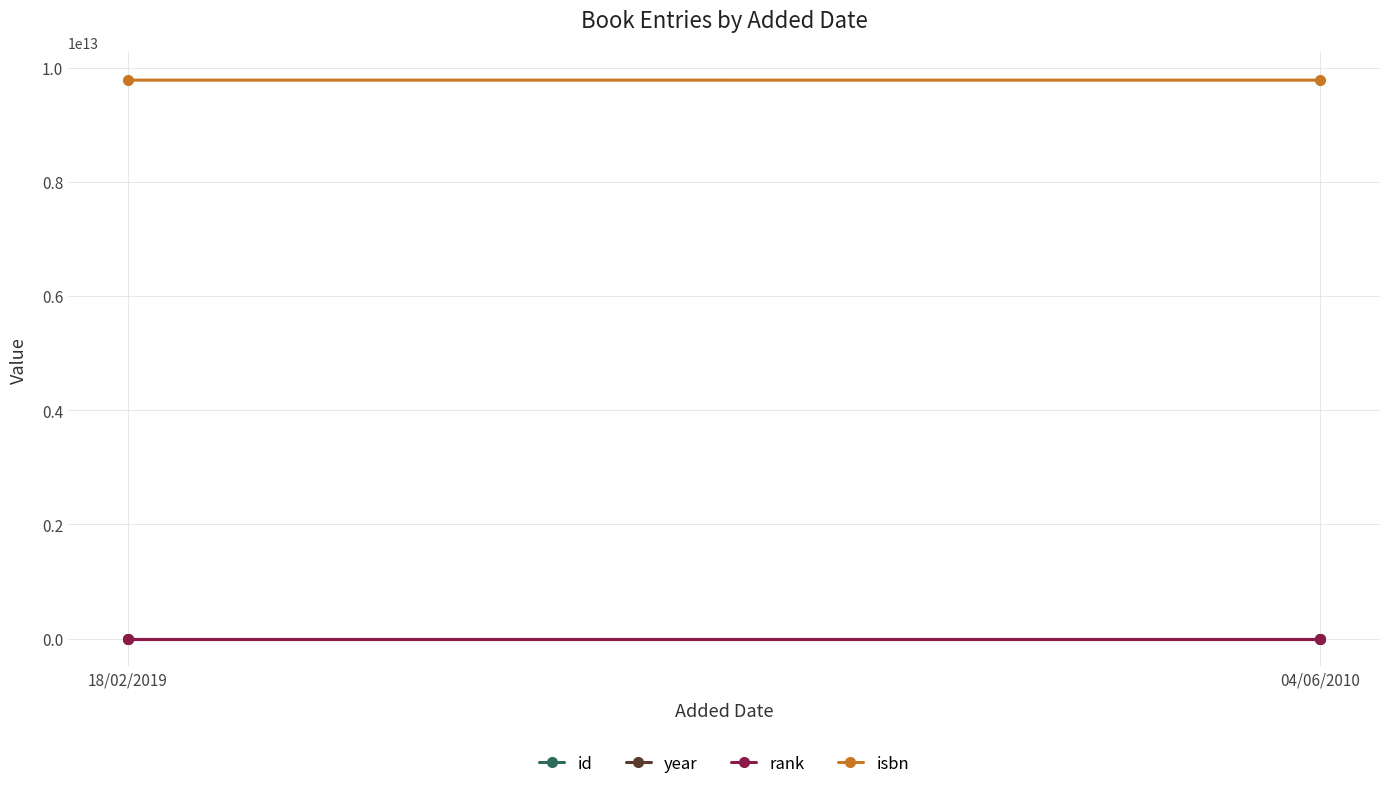

What is the highest value of the id series?

1031